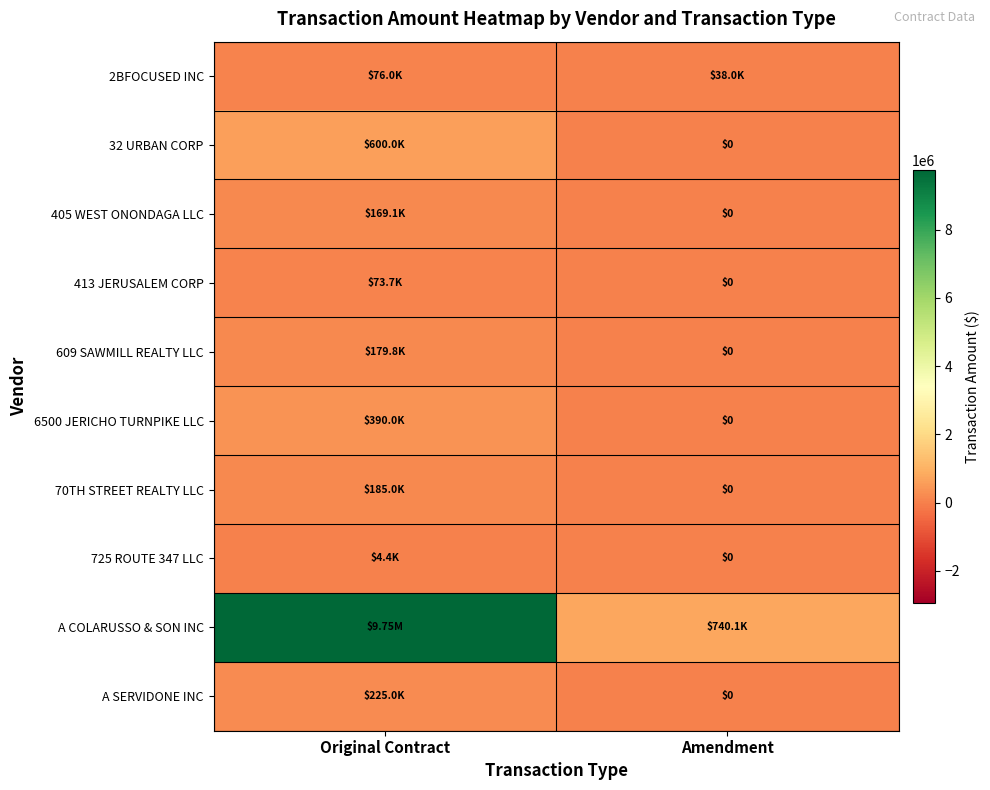

True or false: 6500 JERICHO TURNPIKE LLC has a value of 390000.0 at Original Contract.

True